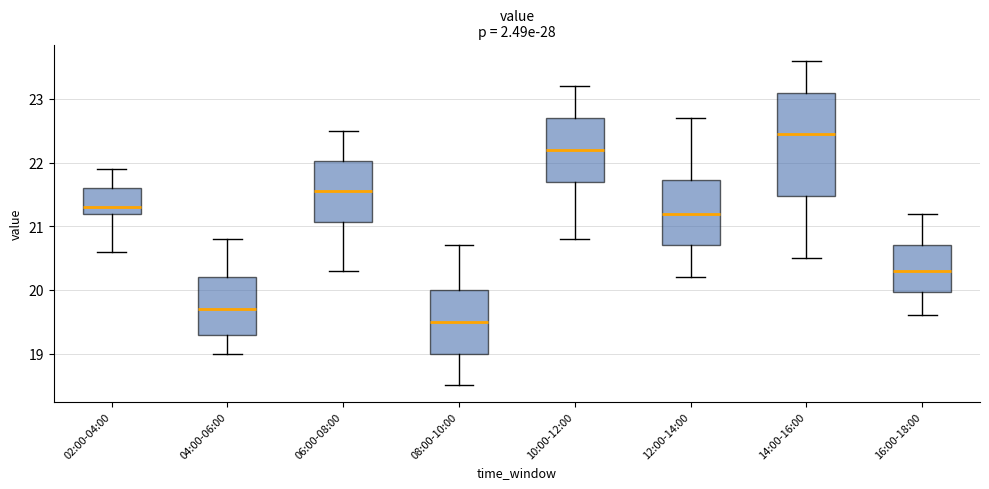

Reading left to right, read every box against the y-axis: the position of its median line, the range the box covers, and the ends of its whiskers. The values are not printed on the chart, so give them approximately, as read against the axis.

02:00-04:00: median 21.3, box 21.2 to 21.6, whiskers 20.6 to 21.9
04:00-06:00: median 19.7, box 19.3 to 20.2, whiskers 19.0 to 20.8
06:00-08:00: median 21.6, box 21.1 to 22.0, whiskers 20.3 to 22.5
08:00-10:00: median 19.5, box 19.0 to 20.0, whiskers 18.5 to 20.7
10:00-12:00: median 22.2, box 21.7 to 22.7, whiskers 20.8 to 23.2
12:00-14:00: median 21.2, box 20.7 to 21.7, whiskers 20.2 to 22.7
14:00-16:00: median 22.5, box 21.5 to 23.1, whiskers 20.5 to 23.6
16:00-18:00: median 20.3, box 20.0 to 20.7, whiskers 19.6 to 21.2